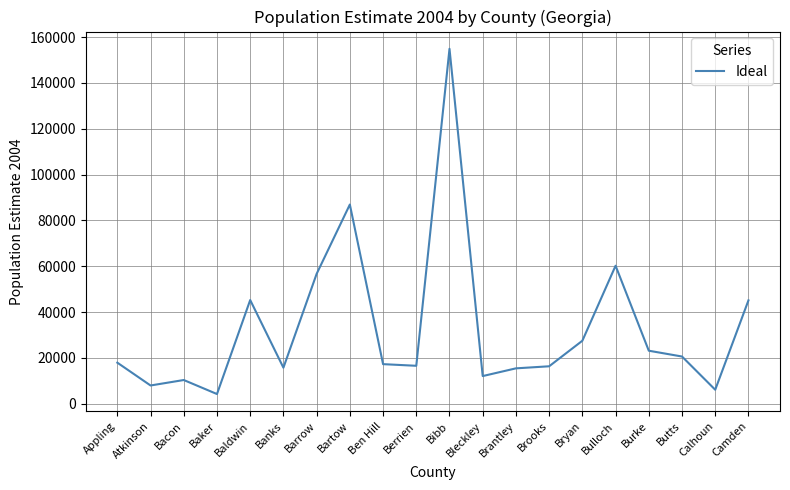

How many lines are shown in the chart?

1